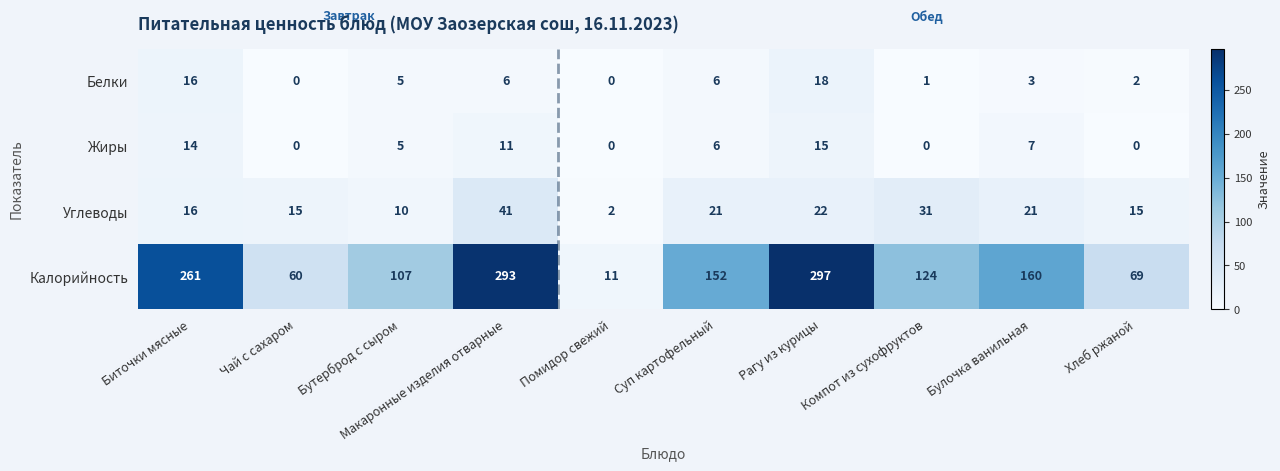

Rank the series by their maximum value, from lowest to highest.

Жиры, Белки, Углеводы, Калорийность